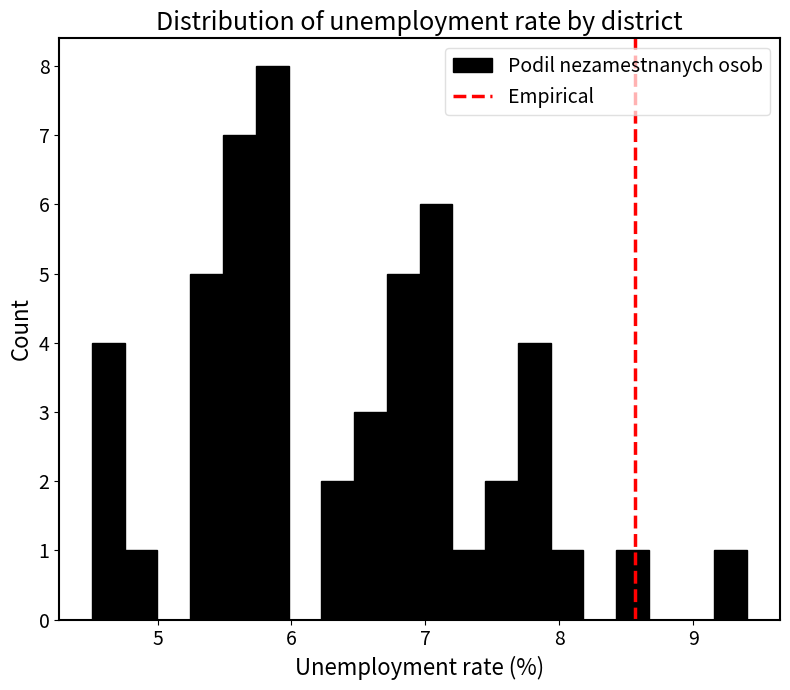

Read against the x-axis, roughly where is the centre of the tallest bar?

5.9